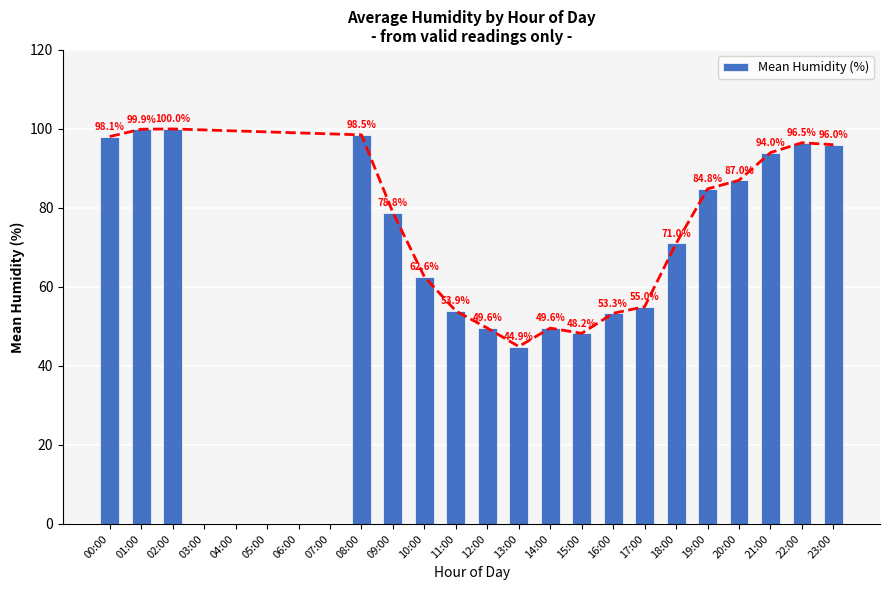

What position from the right is 01:00?

23